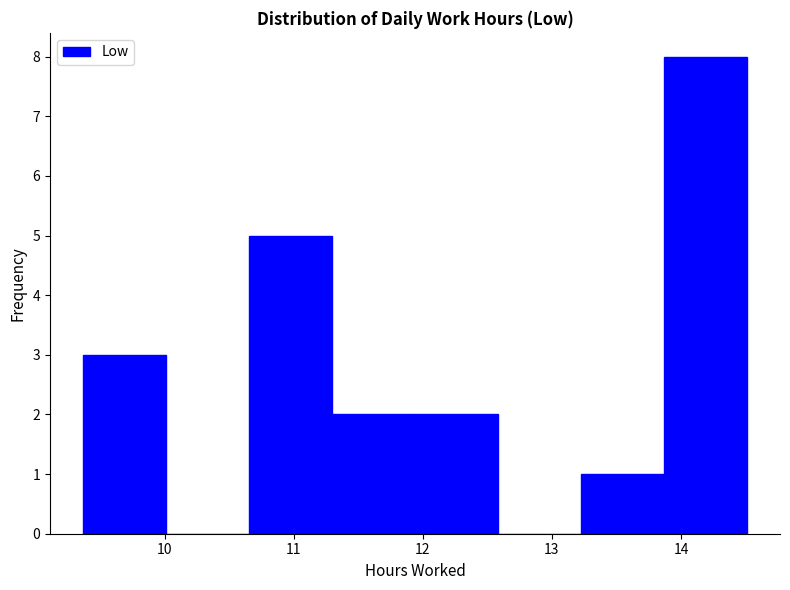

What is the height of the bar covering 10.7 to 11.3 on the x-axis? Neither the bar edges nor the heights are printed on the chart, so give them approximately, as read against the axes.

5